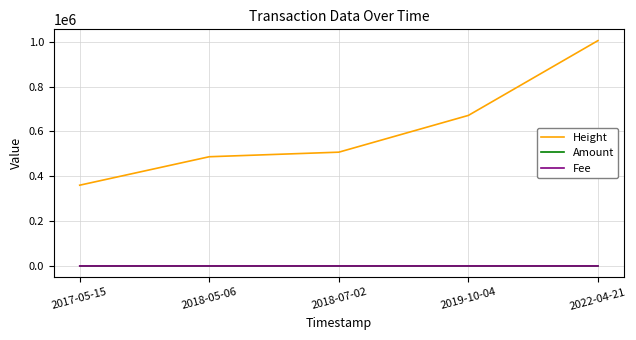

True or false: Amount and Height cross at least once.

False